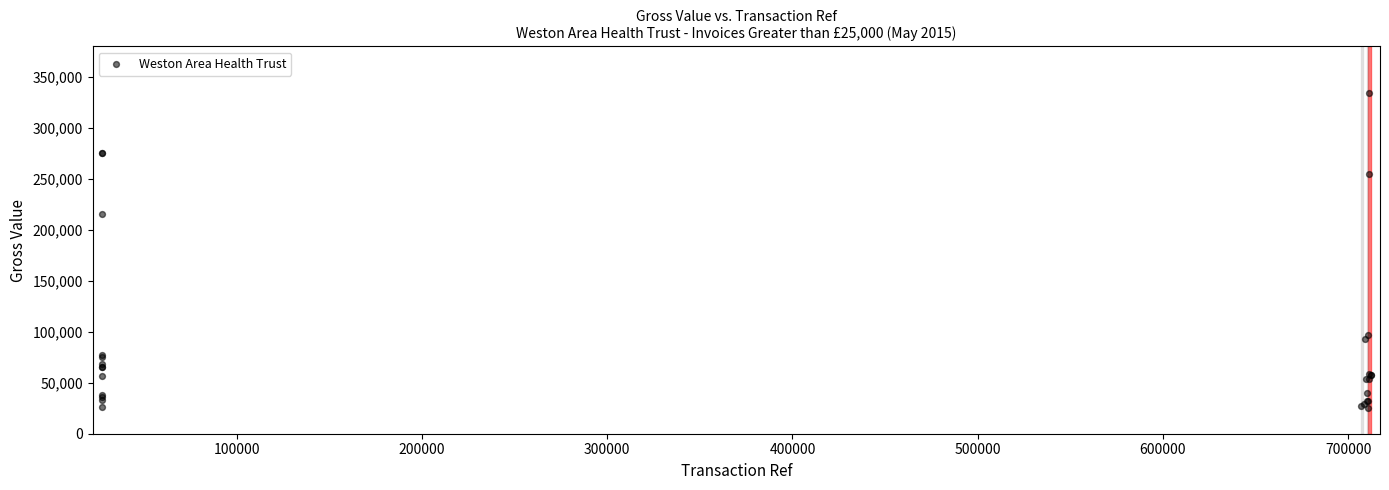

What Y value in the scatter plot is closest to 179669?

215300.3